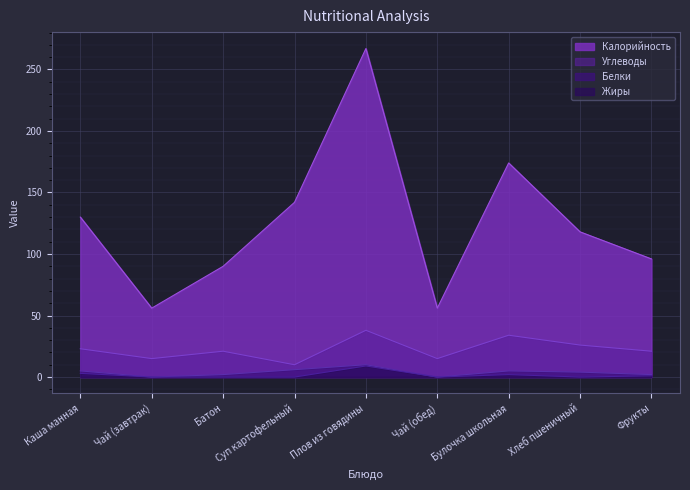

Where is the first local minimum for Калорийность?

Чай (завтрак)